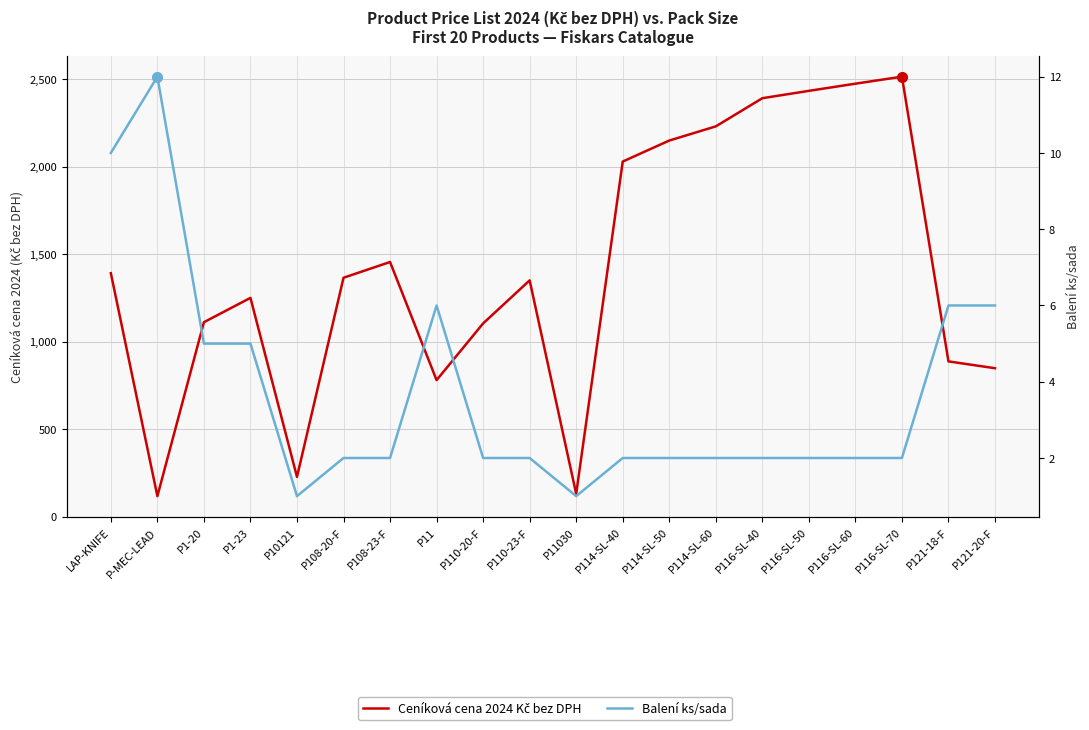

Is this an area chart (filled region under the line)?

No